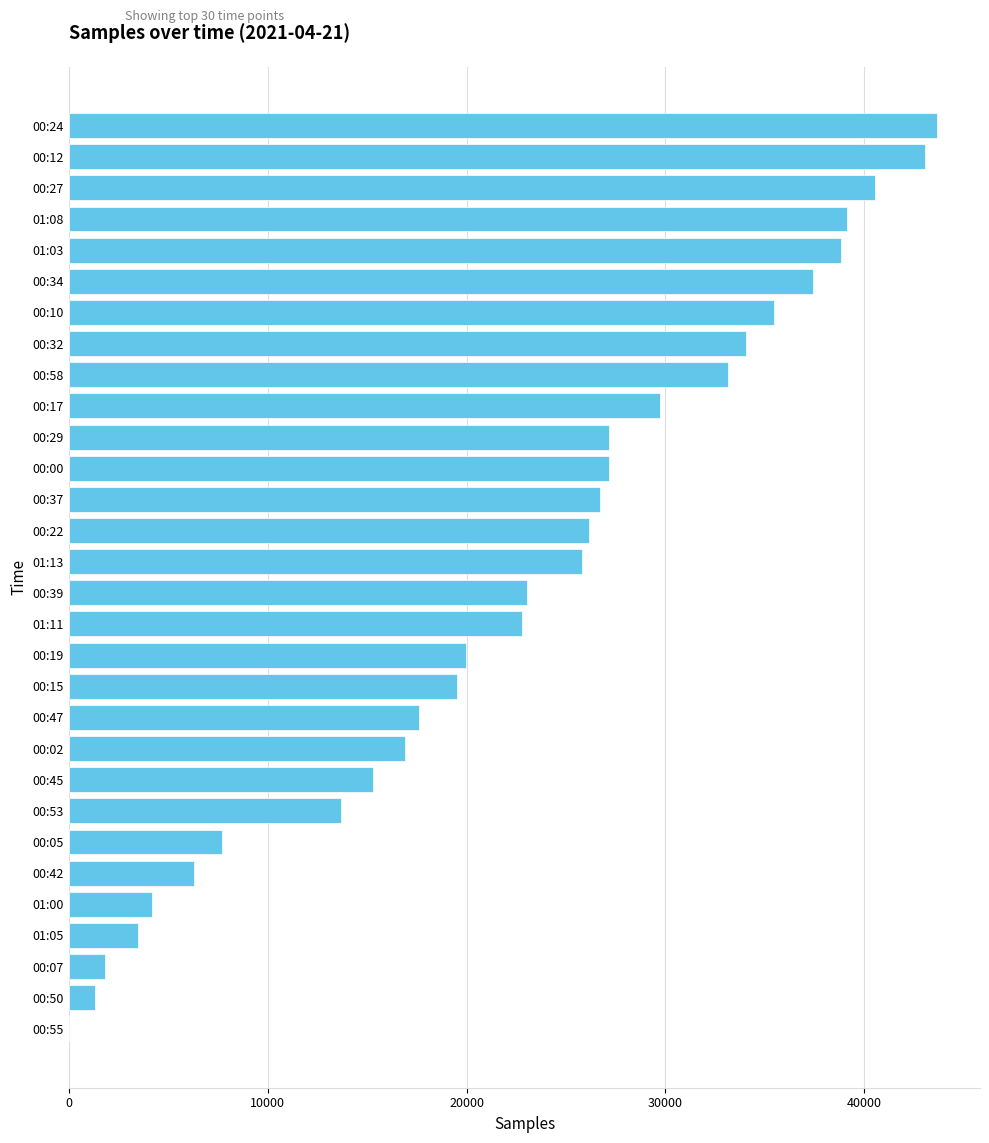

The value at 00:29 is 5518. True or false?

False